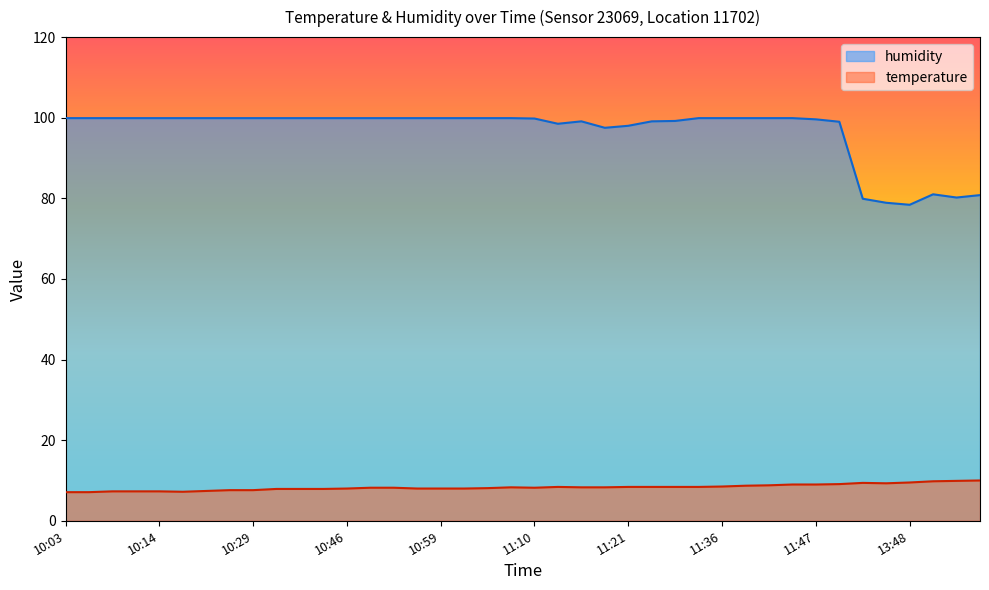

True or false: temperature and humidity intersect in this chart.

False